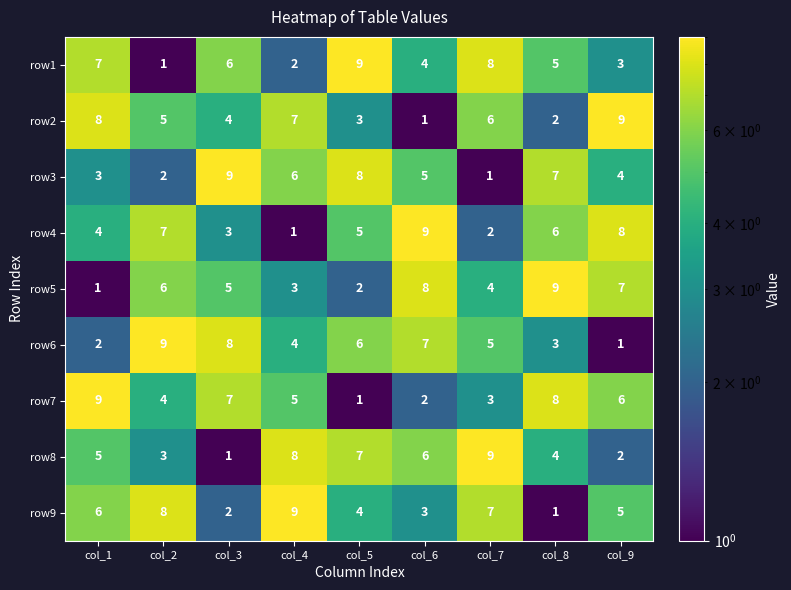

True or false: row2 has a value of 11 at col_1.

False